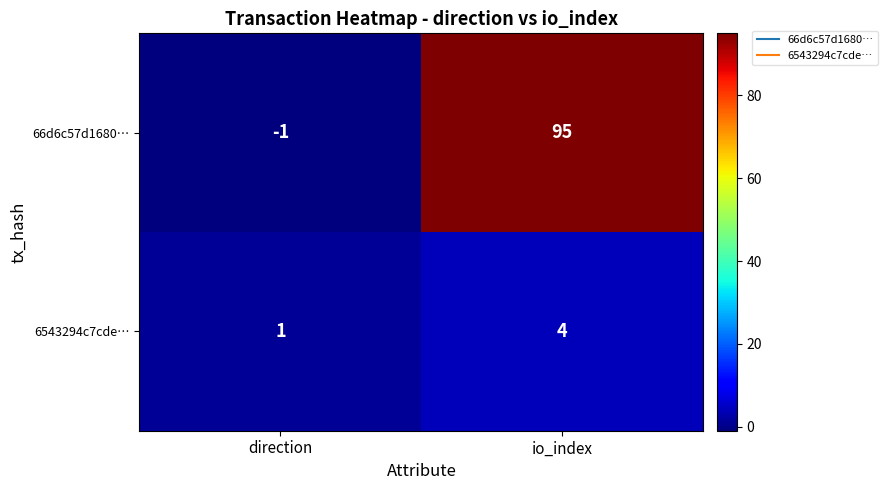

Rank the series by their average value, from lowest to highest.

6543294c7cde…, 66d6c57d1680…